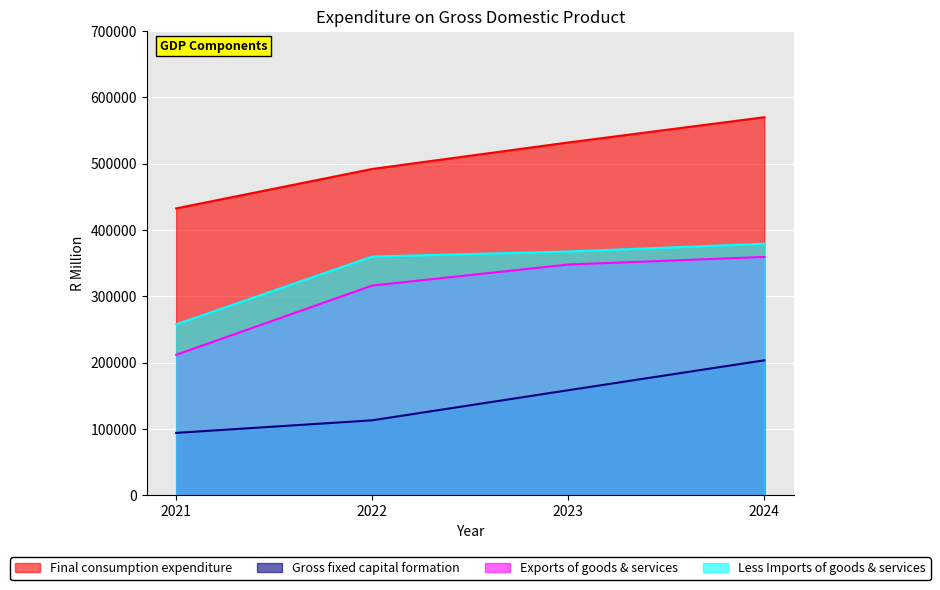

At how many categories does at least one series exceed 280626?

4